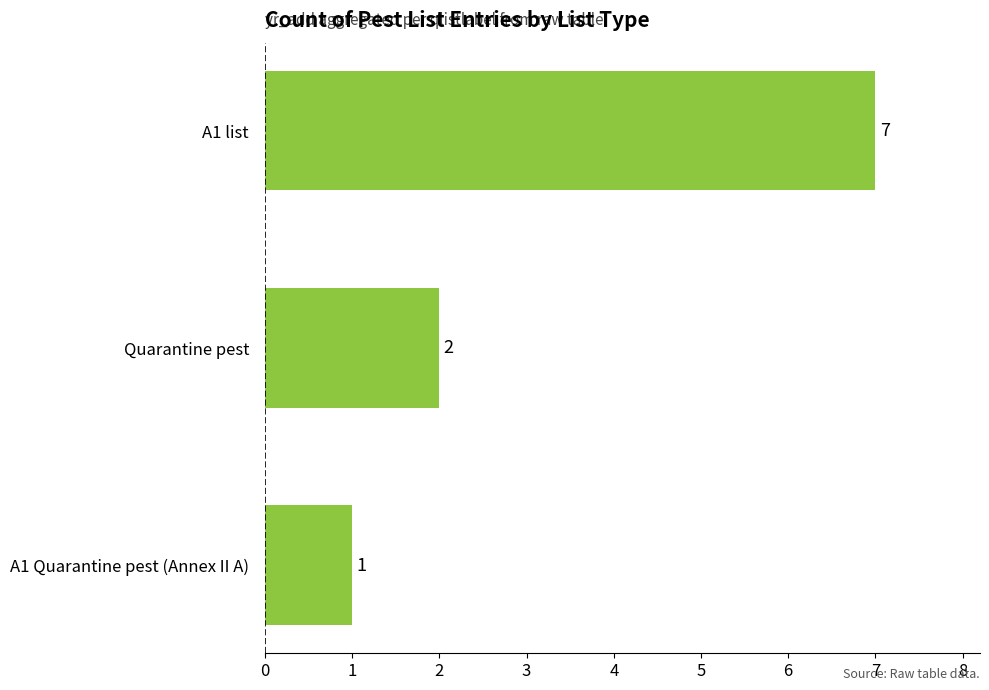

Are the bars horizontal?

Yes